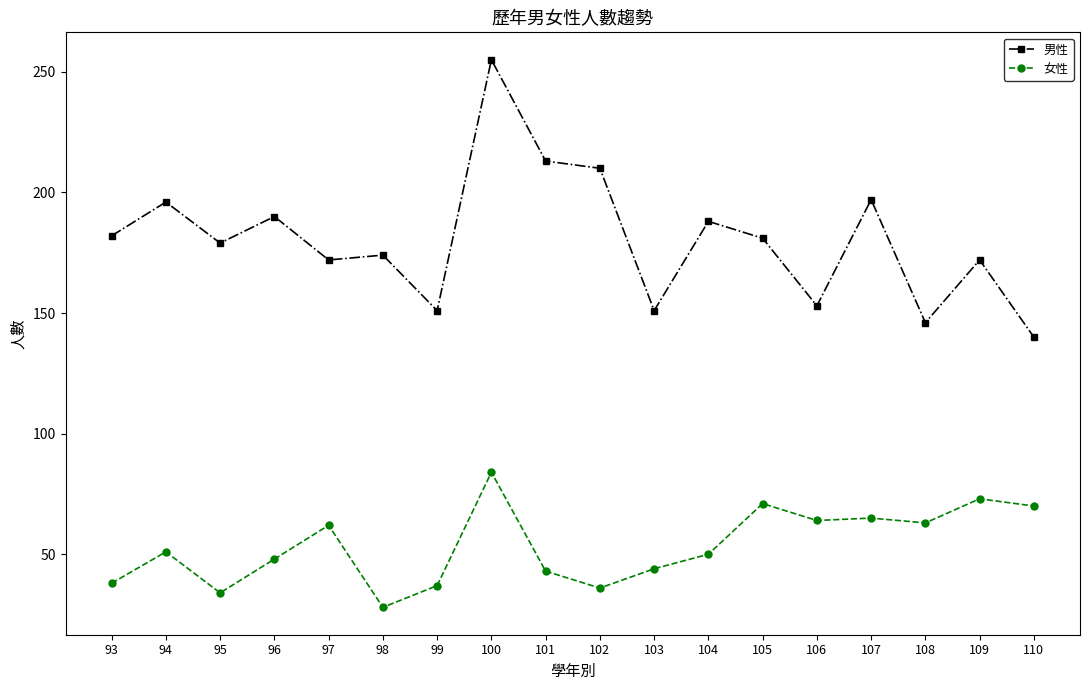

Which category has the lowest value in the 女性 series?

98